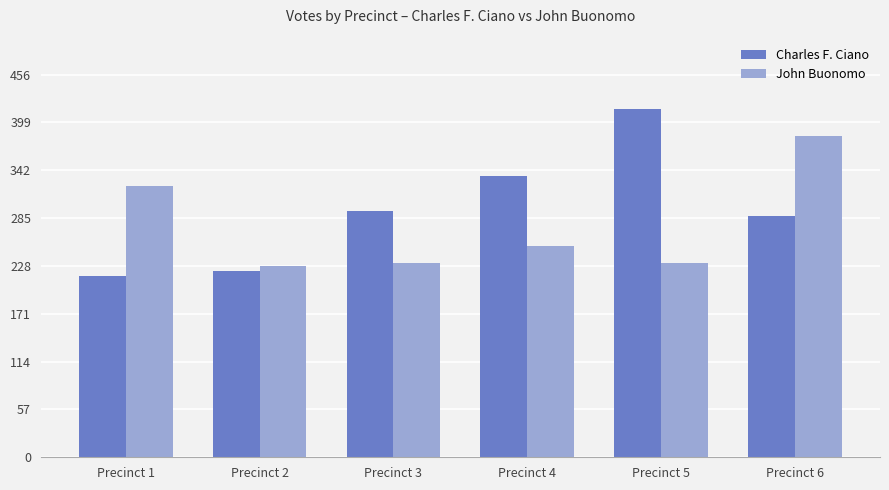

What value does the Charles F. Ciano series have at Precinct 2?

222